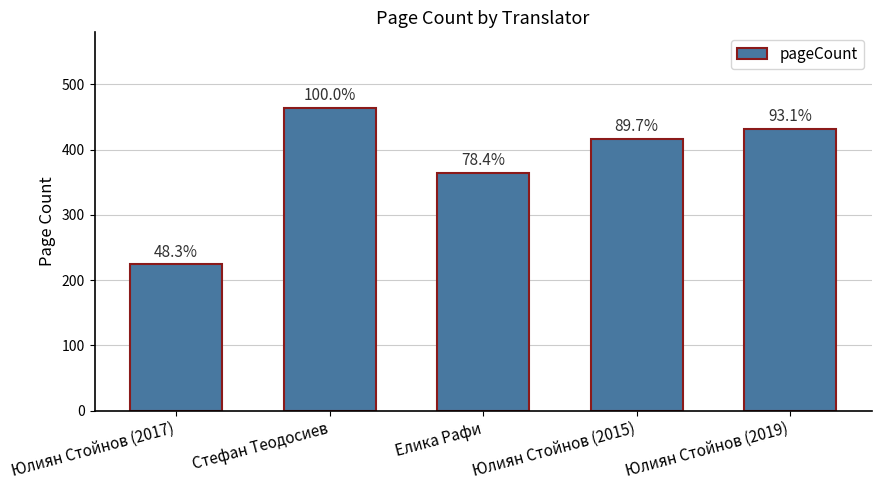

Reading left to right, what are all the values shown in this chart?

224	464	364	416	432